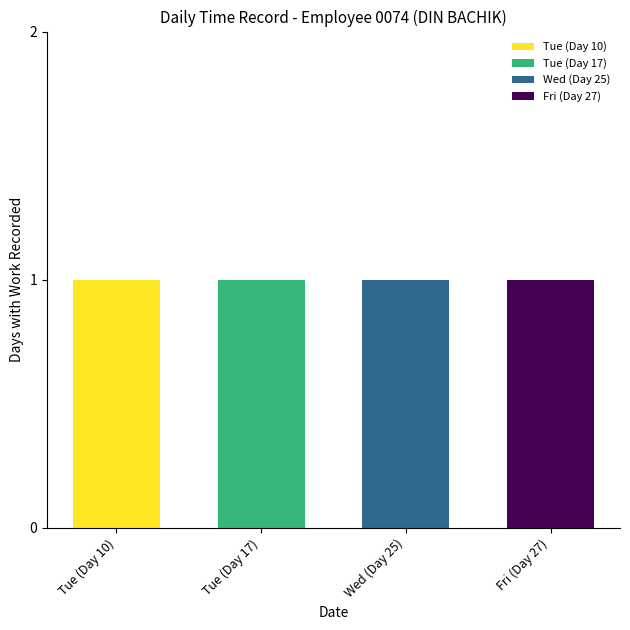

What is the smallest value displayed?

1